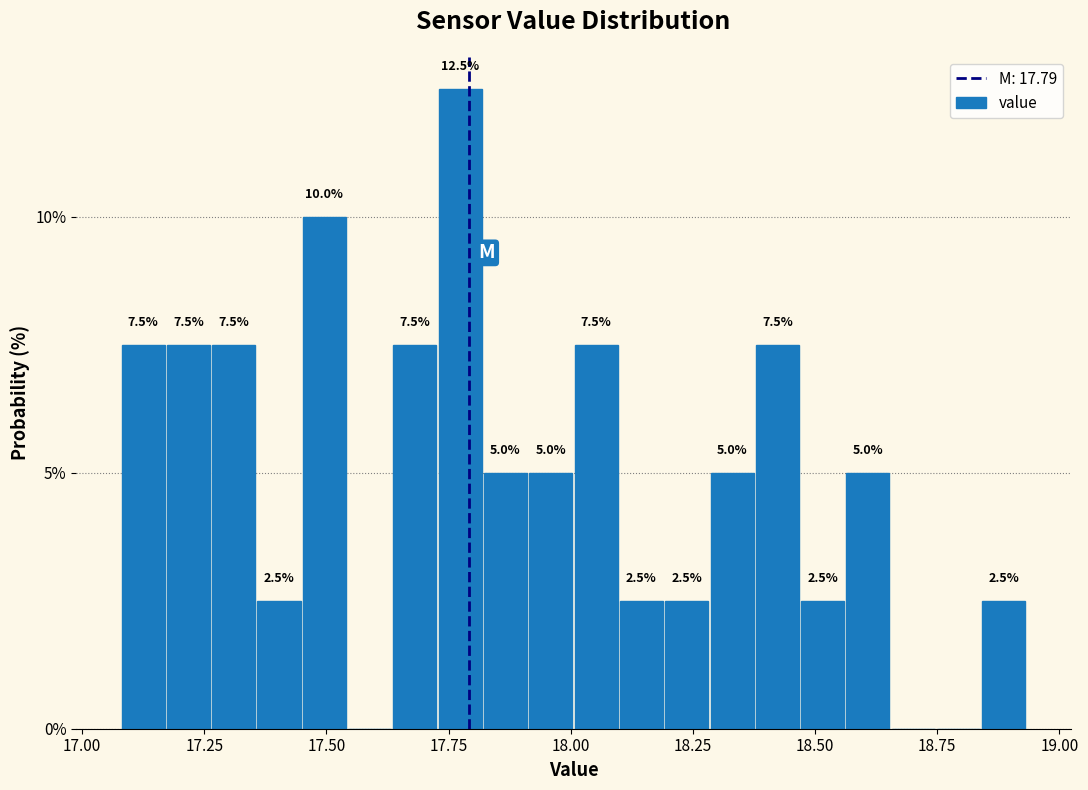

Read against the x-axis, roughly where is the centre of the tallest bar?

17.75